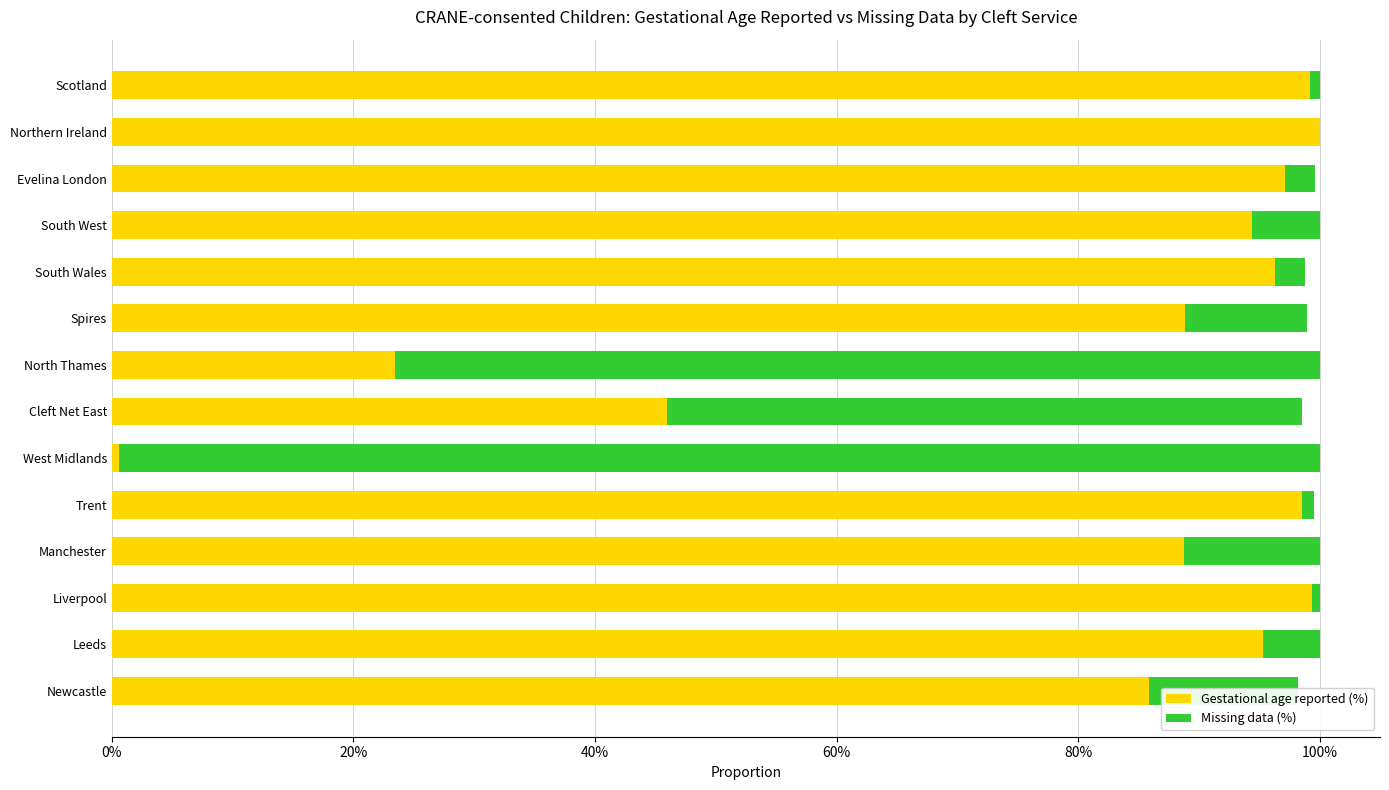

What are all the series names shown in the legend?

Gestational age reported (%), Missing data (%)